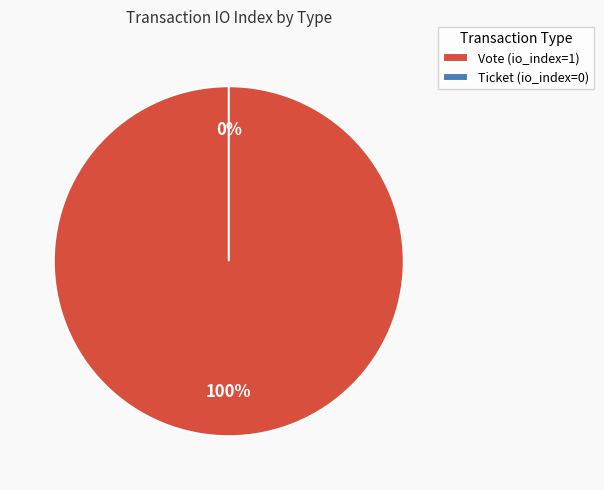

What percentage is the Vote slice, to the nearest percent?

100%